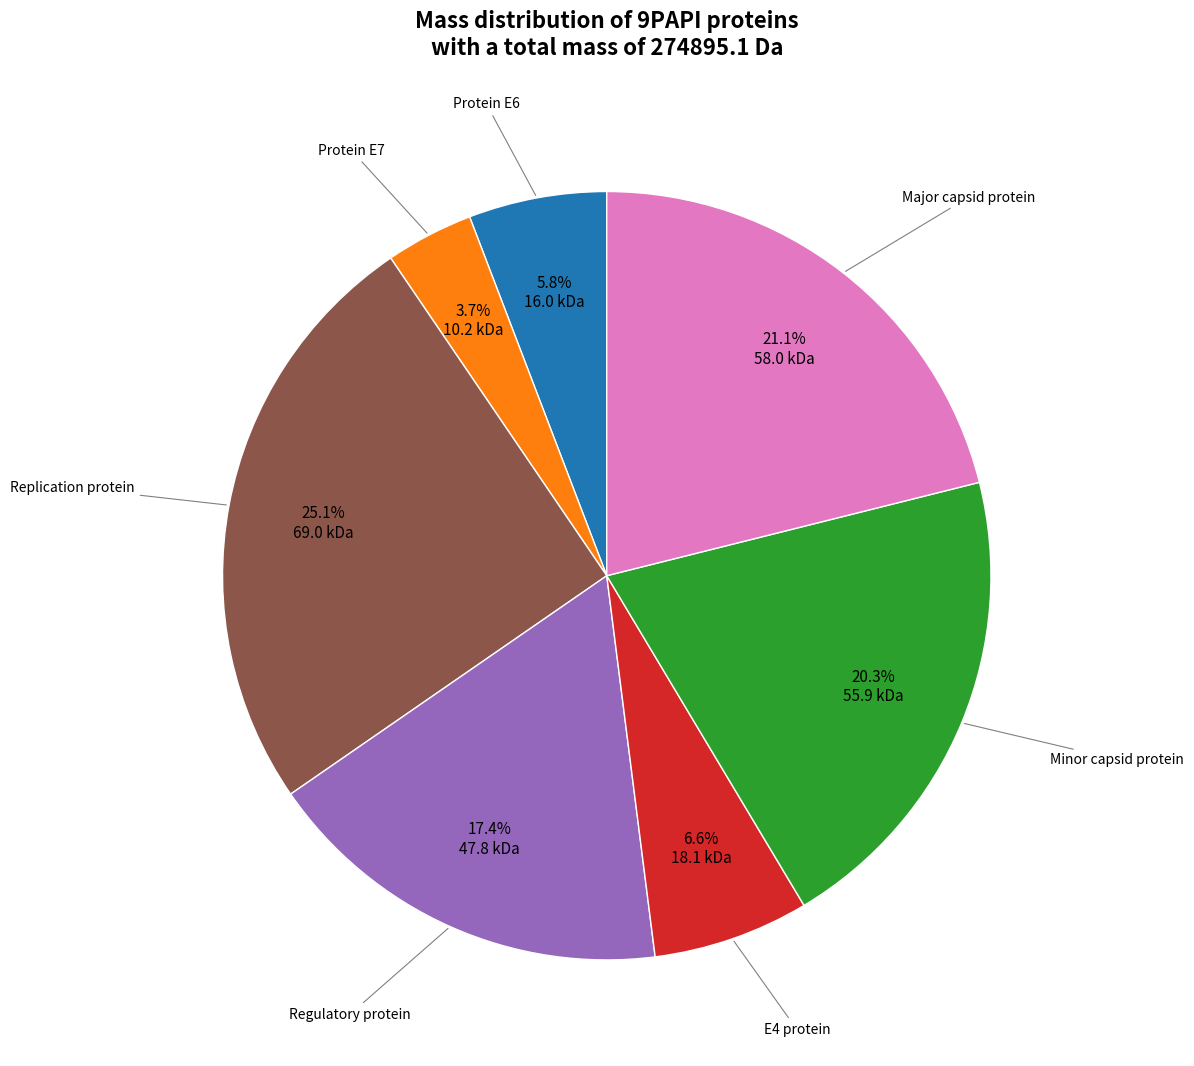

Is there a majority slice in this chart?

No